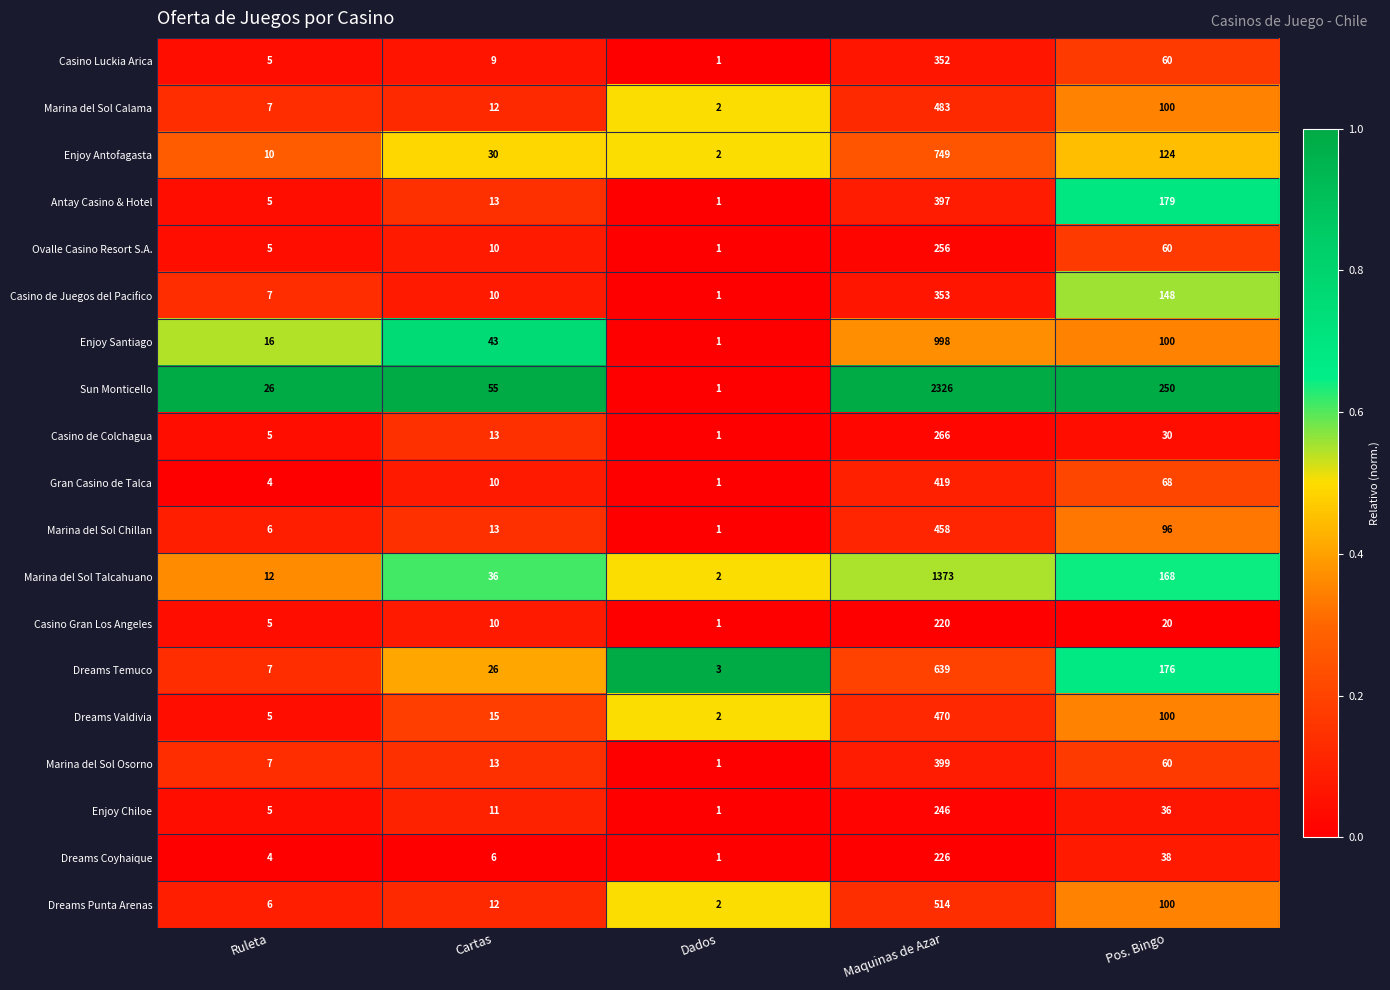

What is the maximum value for Marina del Sol Osorno?

399